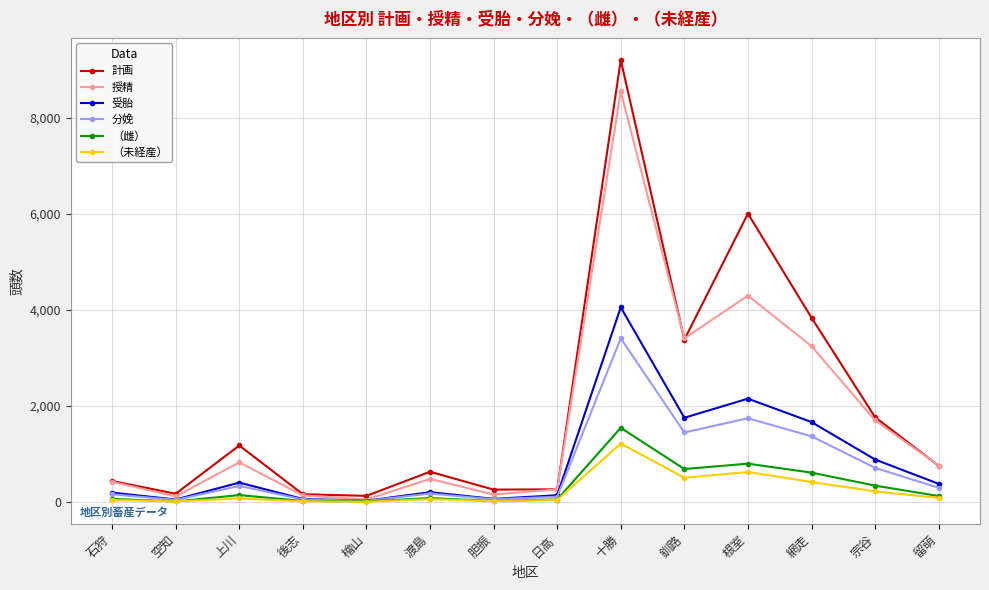

True or false: 計画 and （未経産） cross at least once.

False